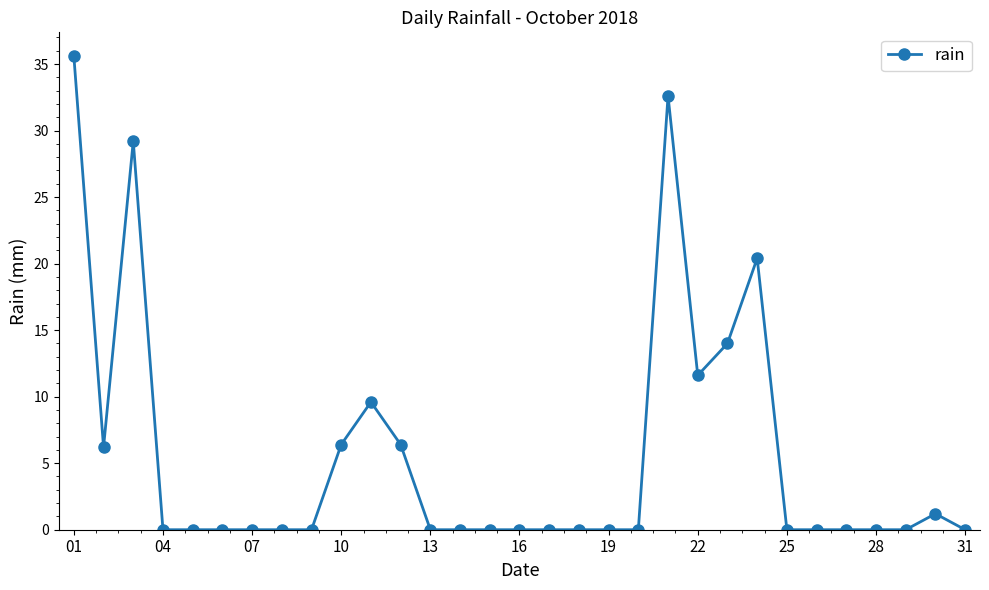

True or false: there are more than 1 points higher than both neighbors.

True